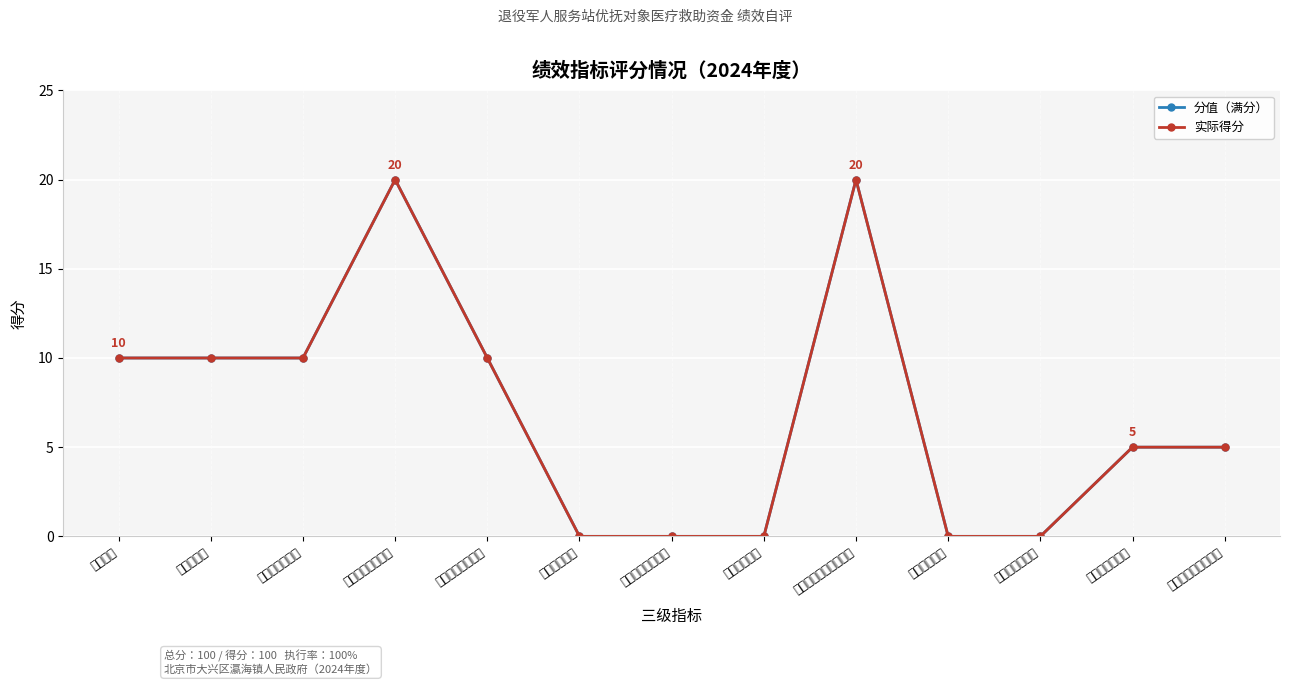

What is the difference between the maximum and minimum values in the 实际得分 series?

20